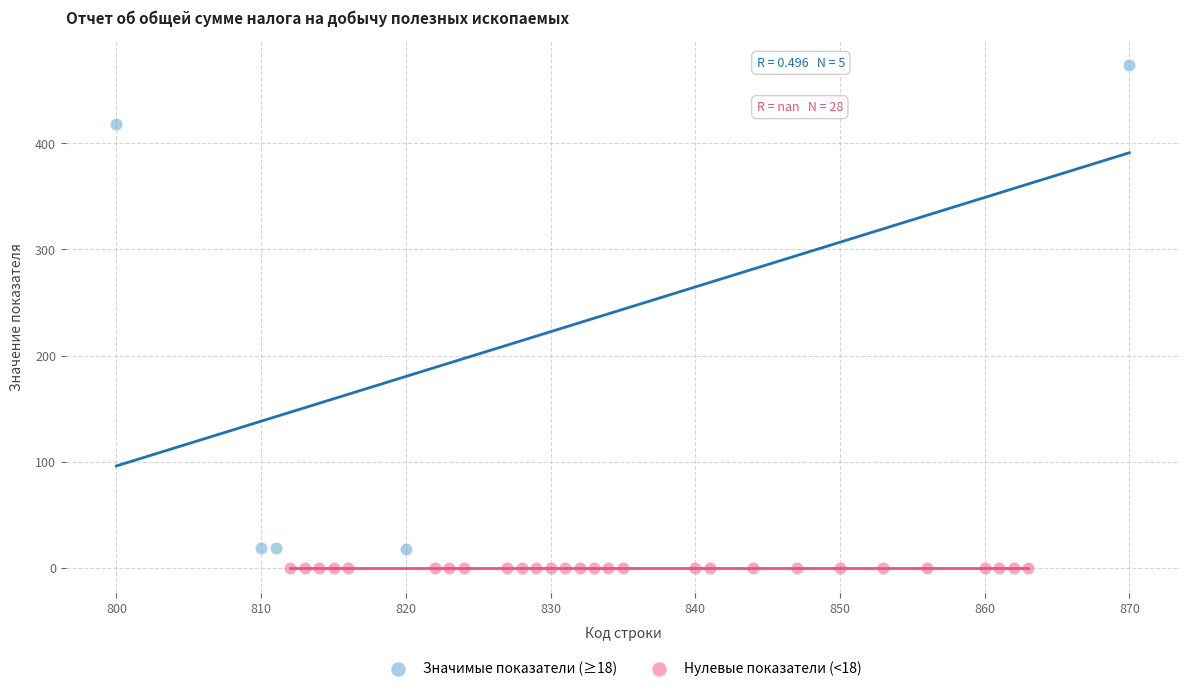

What are all the series names shown in the legend?

Значимые показатели (≥18), Нулевые показатели (<18)